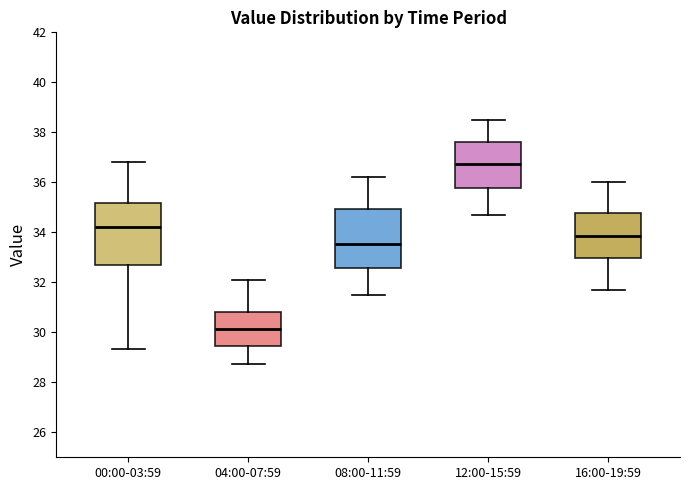

Where does the upper whisker of the box for 16:00-19:59 end on the y-axis? The values are not printed on the chart, so give them approximately, as read against the axis.

36.0